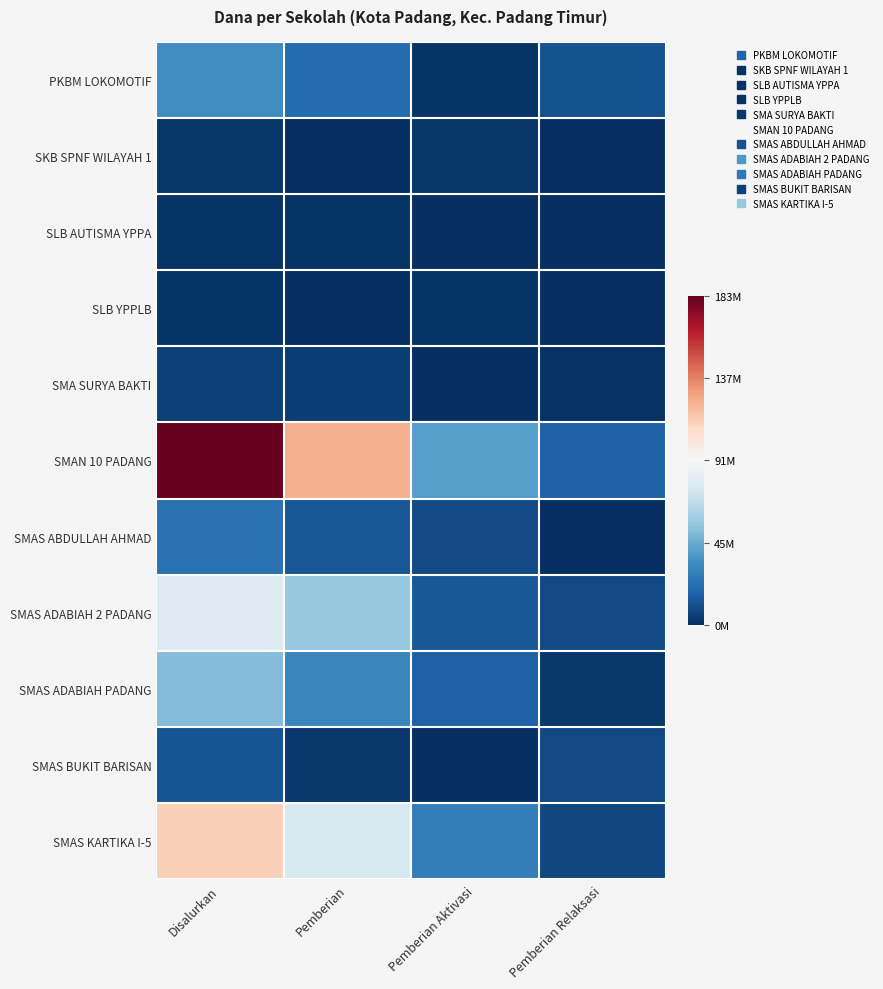

At how many categories does at least one series exceed 0?

2